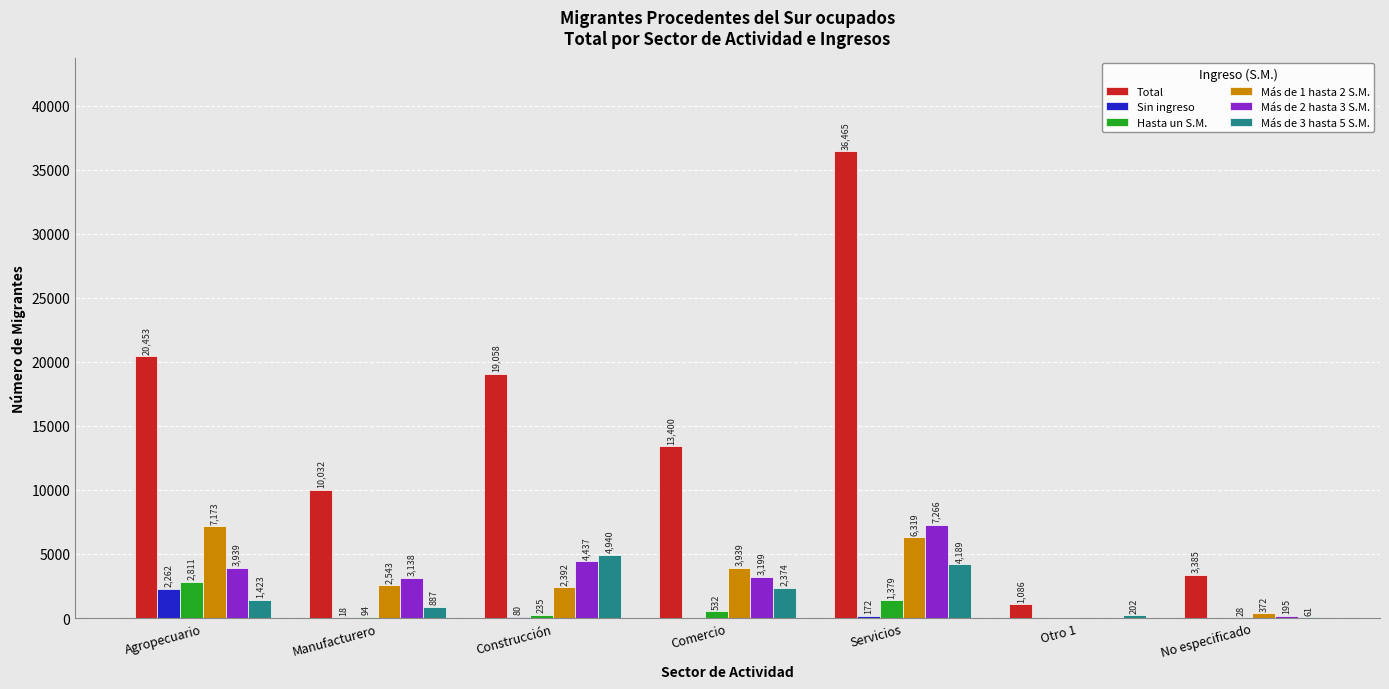

Between Construcción and Comercio, which series saw the biggest shift?

Total